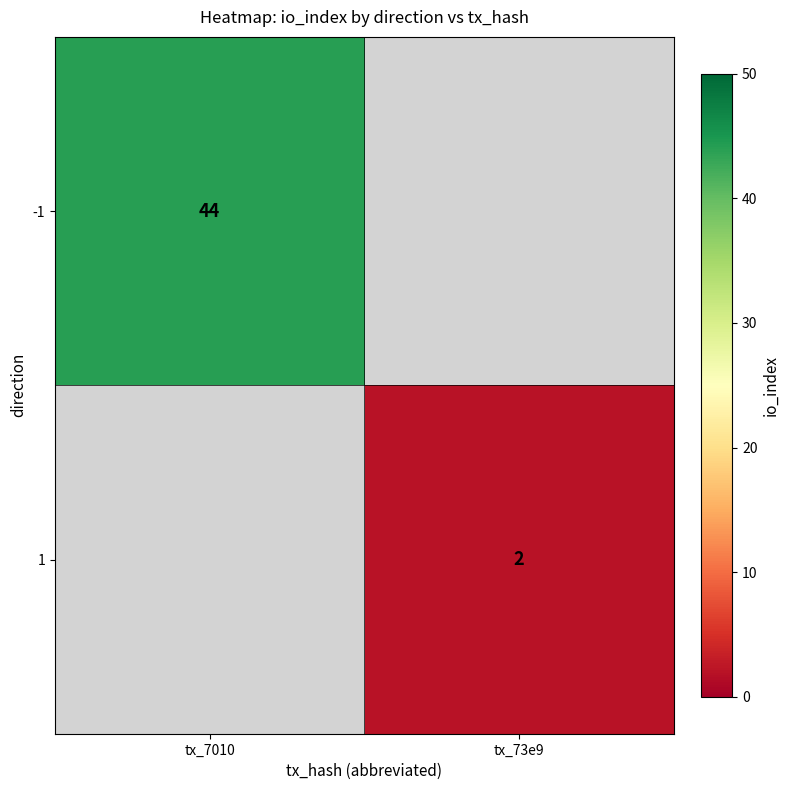

Is the value of -1 at tx_7010 greater than the value of 1 at tx_73e9?

Yes